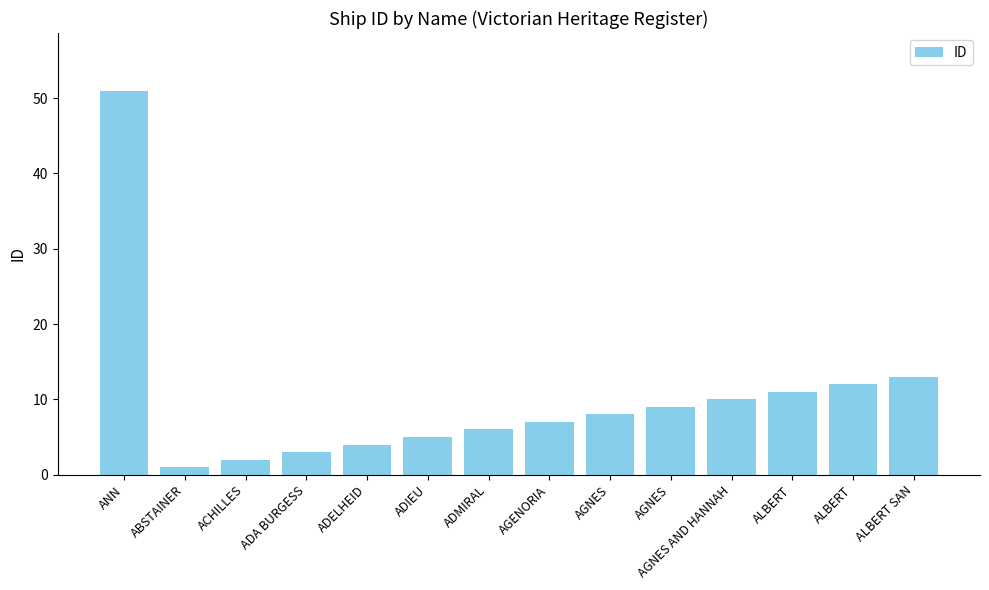

How many categories are shown in the chart?

14